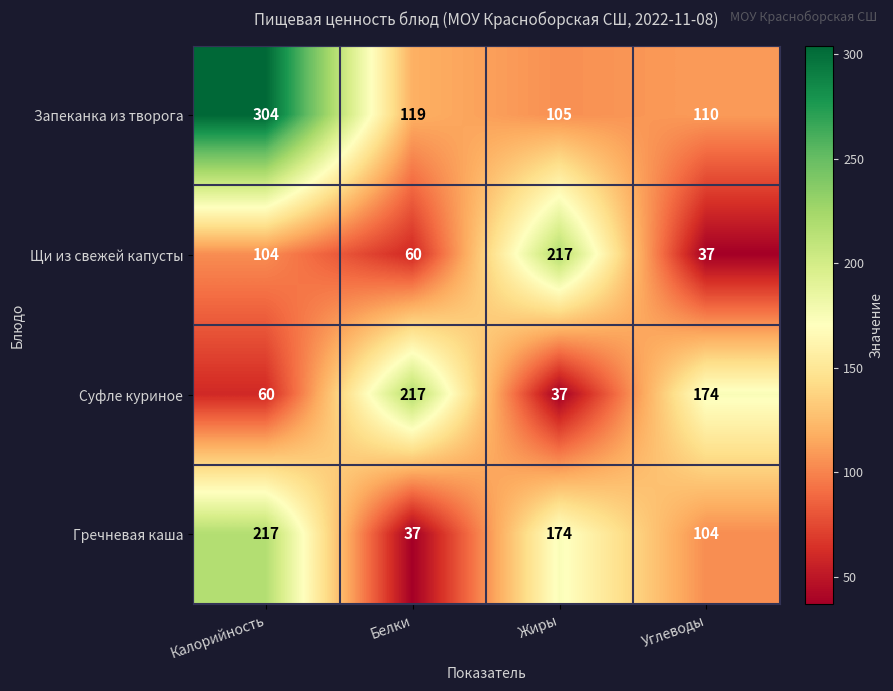

Which series has the largest total across all categories?

Запеканка из творога